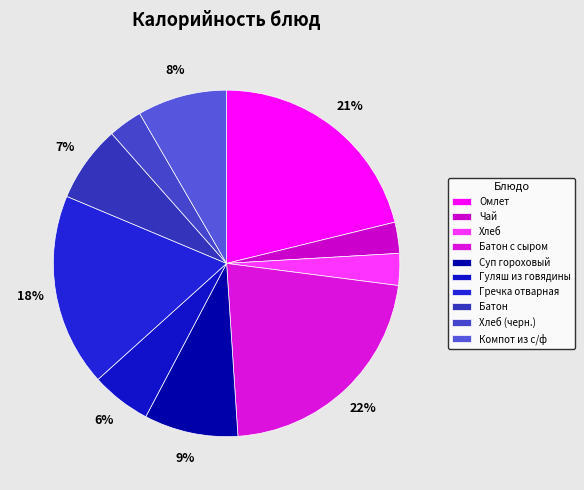

Is there any slice that represents more than half of the pie?

No